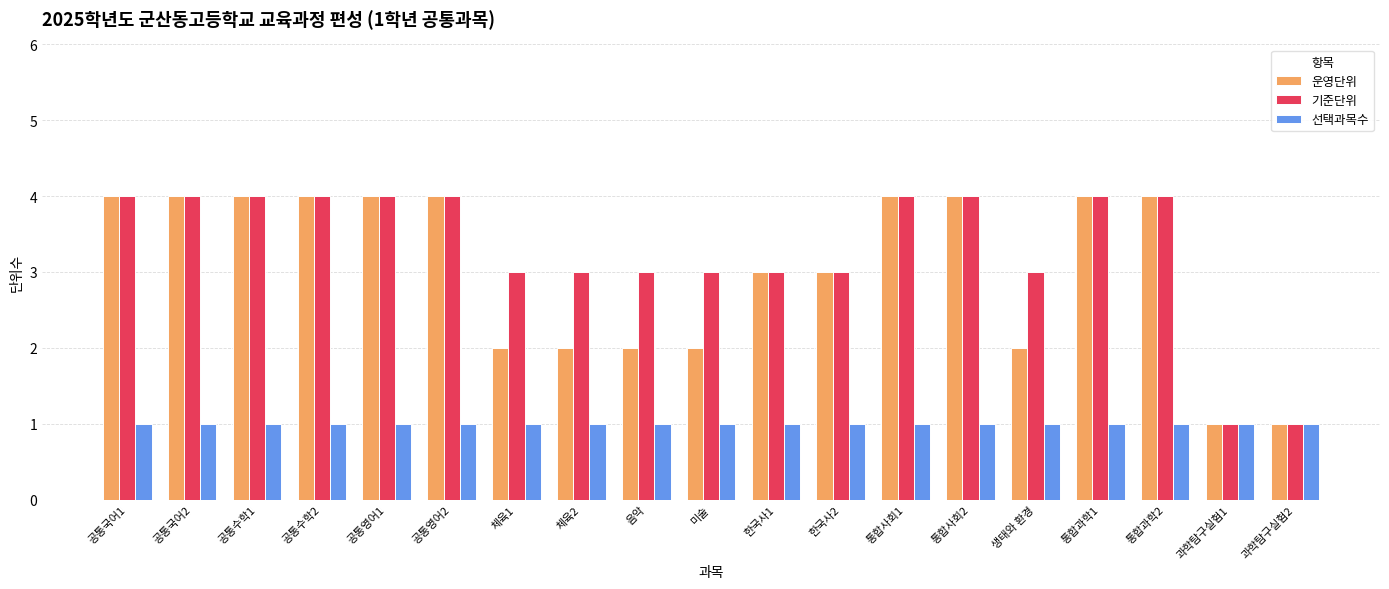

How many bars are there in each group?

3